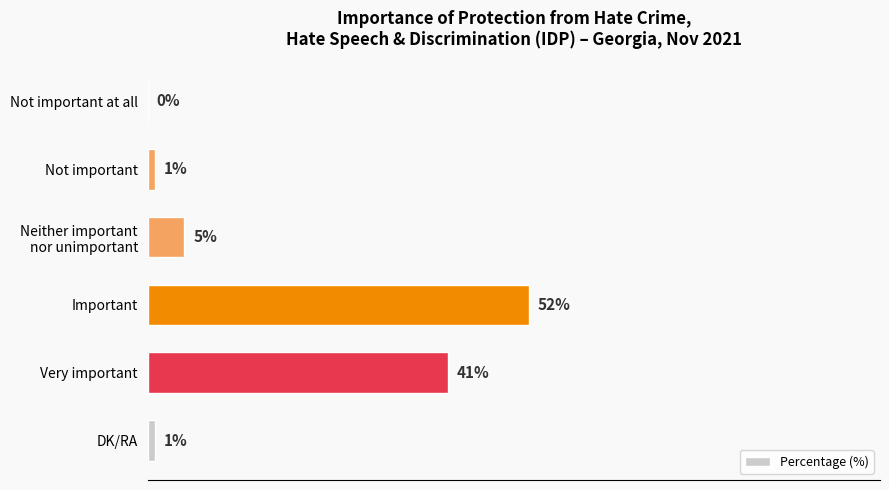

Which label corresponds to the largest value in the chart?

Important